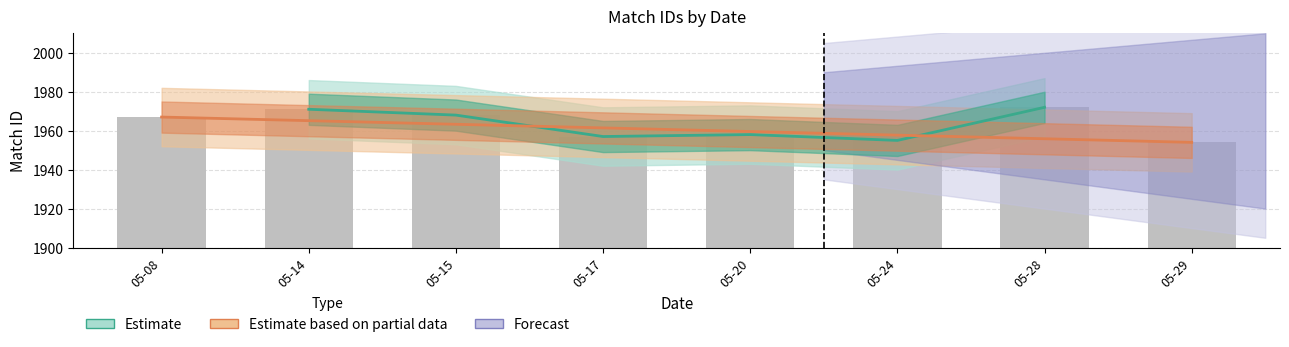

Reading left to right, transcribe all the data shown in this chart.

1967	1971	1968	1957	1958	1955	1972	1954